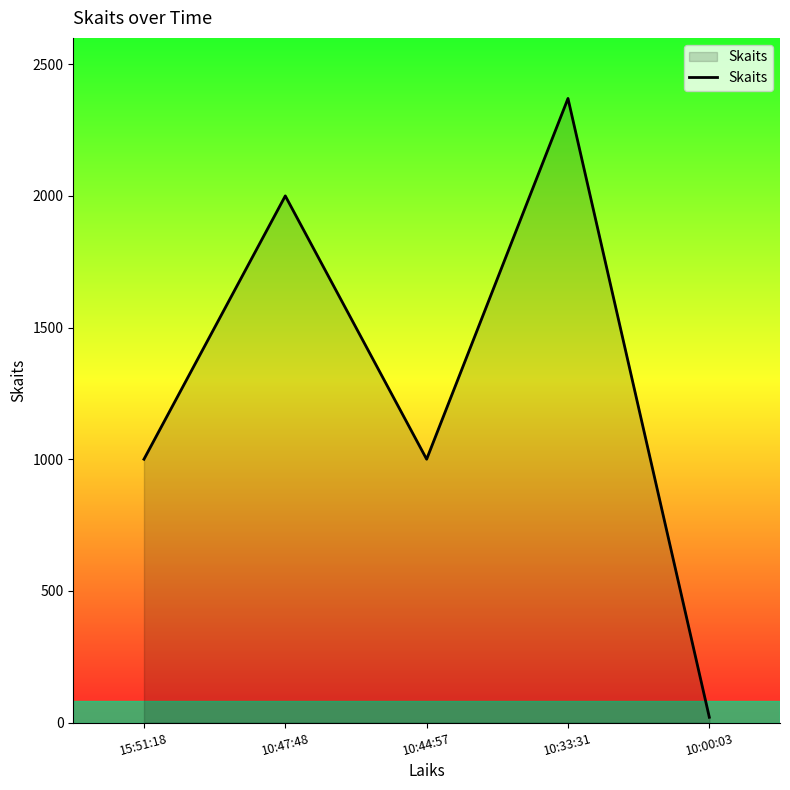

How many values are below 1000?

1